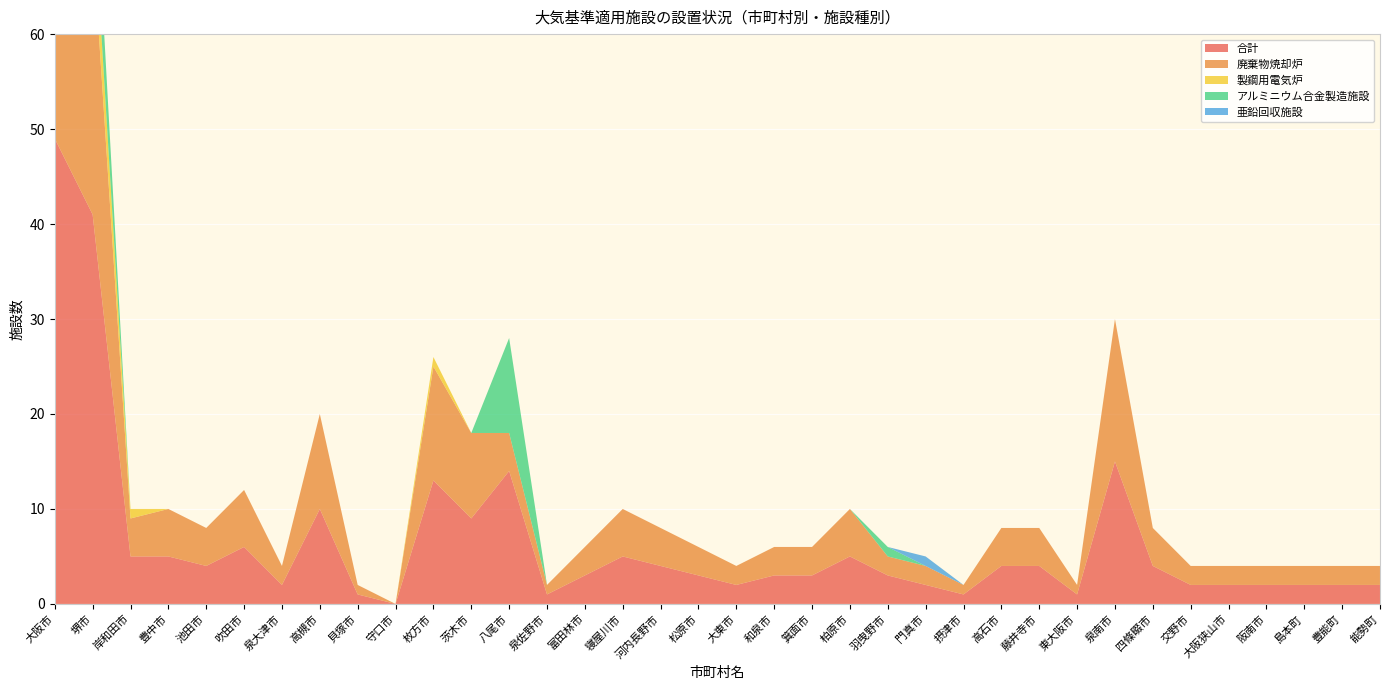

Reading left to right, list all the values displayed in this chart.

合計: 49	41	5	5	4	6	2	10	1	0	13	9	14	1	3	5	4	3	2	3	3	5	3	2	1	4	4	1	15	4	2	2	2	2	2	2	0	0
廃棄物焼却炉: 42	29	4	5	4	6	2	10	1	0	12	9	4	1	3	5	4	3	2	3	3	5	2	2	1	4	4	1	15	4	2	2	2	2	2	2	0	0
製鋼用電気炉: 7	5	1	0	0	0	0	0	0	0	1	0	0	0	0	0	0	0	0	0	0	0	0	0	0	0	0	0	0	0	0	0	0	0	0	0	0	0
アルミニウム合金製造施設: 0	7	0	0	0	0	0	0	0	0	0	0	10	0	0	0	0	0	0	0	0	0	1	0	0	0	0	0	0	0	0	0	0	0	0	0	0	0
亜鉛回収施設: 0	0	0	0	0	0	0	0	0	0	0	0	0	0	0	0	0	0	0	0	0	0	0	1	0	0	0	0	0	0	0	0	0	0	0	0	0	0